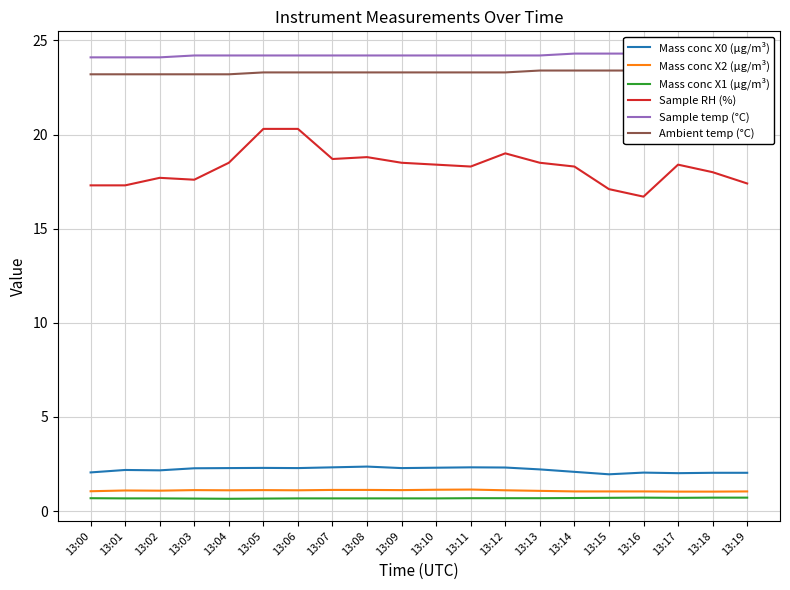

Which series changed the most between 13:04 and 13:18?

Sample RH (%)